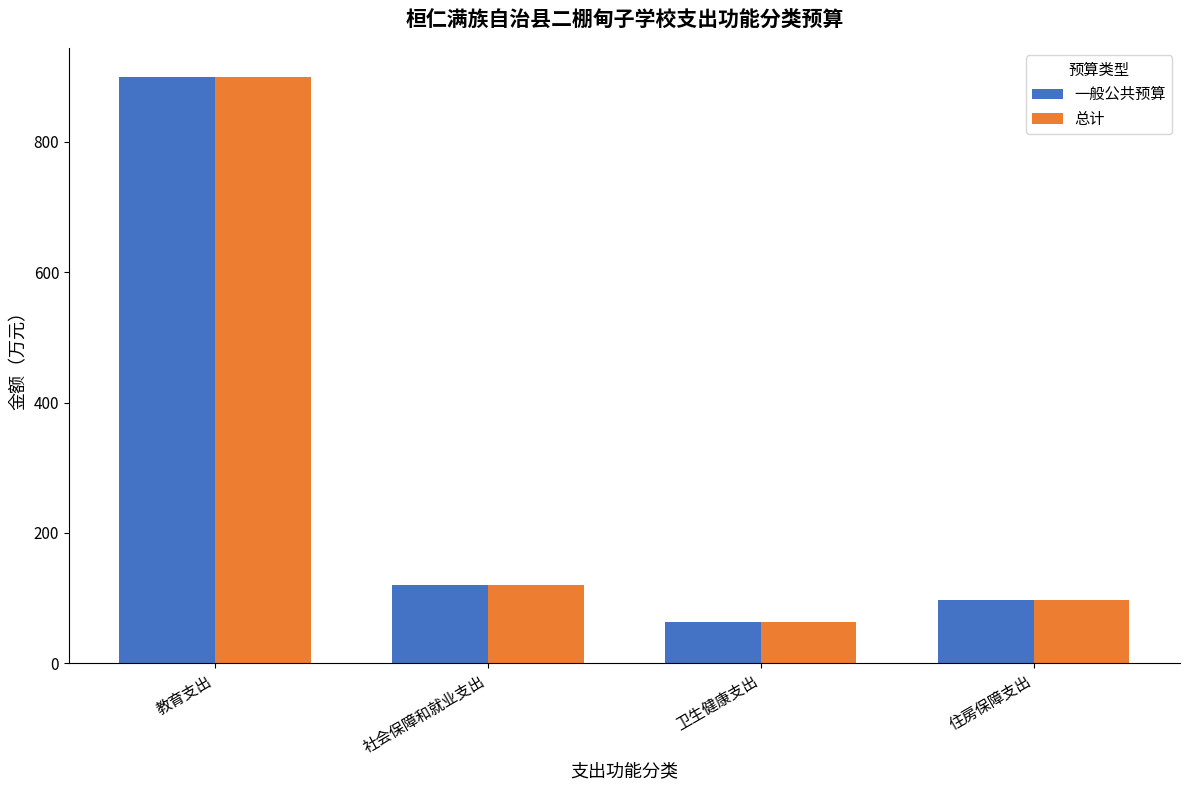

What are all the series names shown in the legend?

一般公共预算, 总计